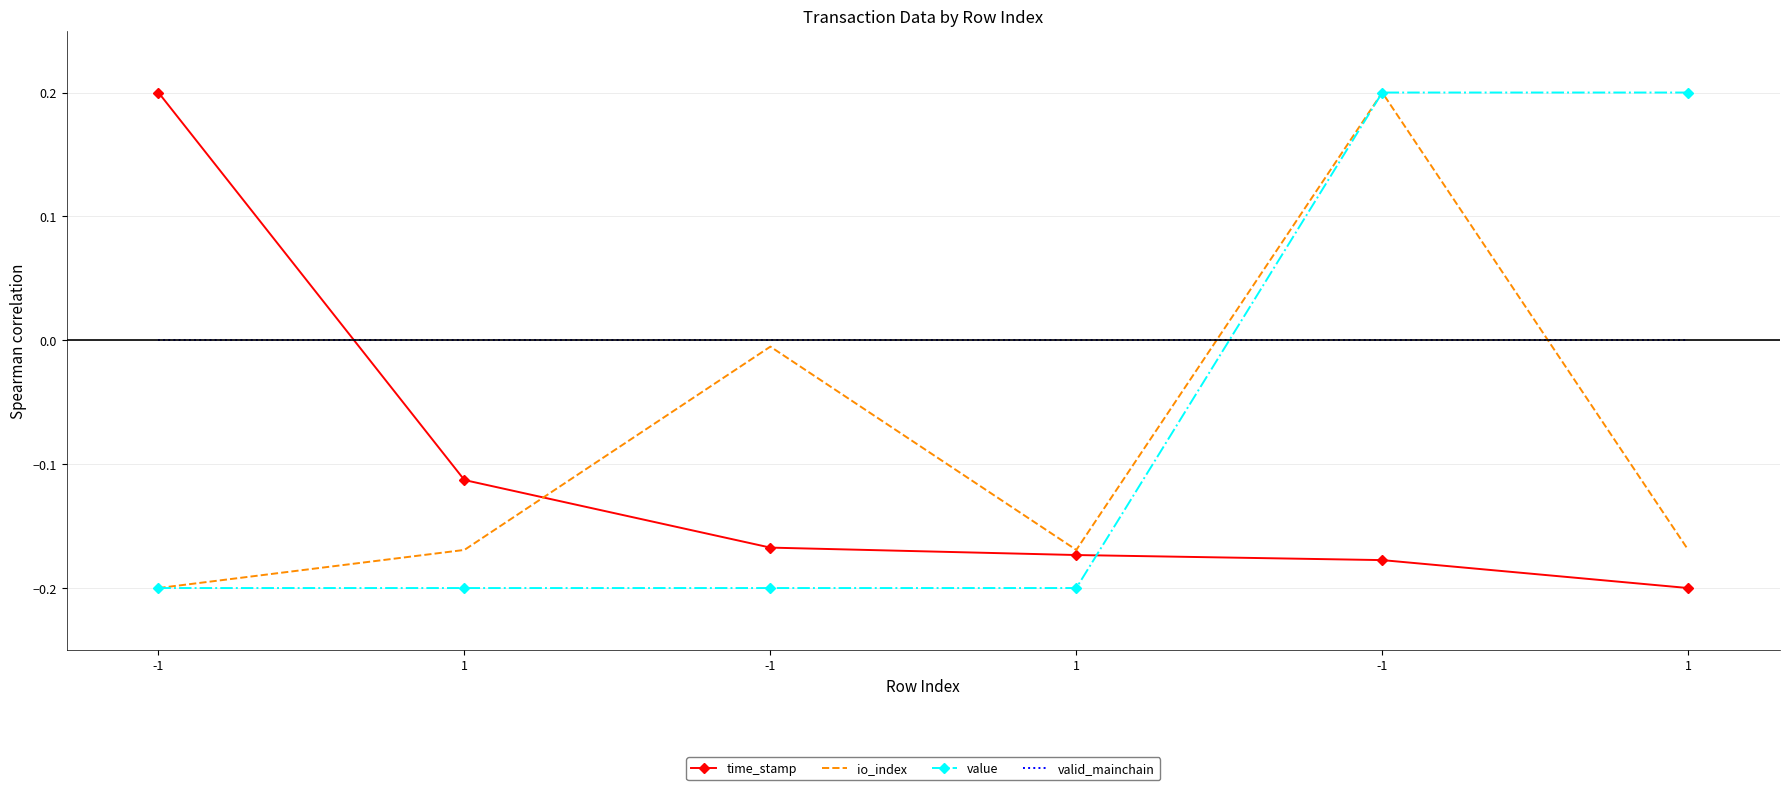

What are all the series names shown in the legend?

time_stamp, io_index, value, valid_mainchain